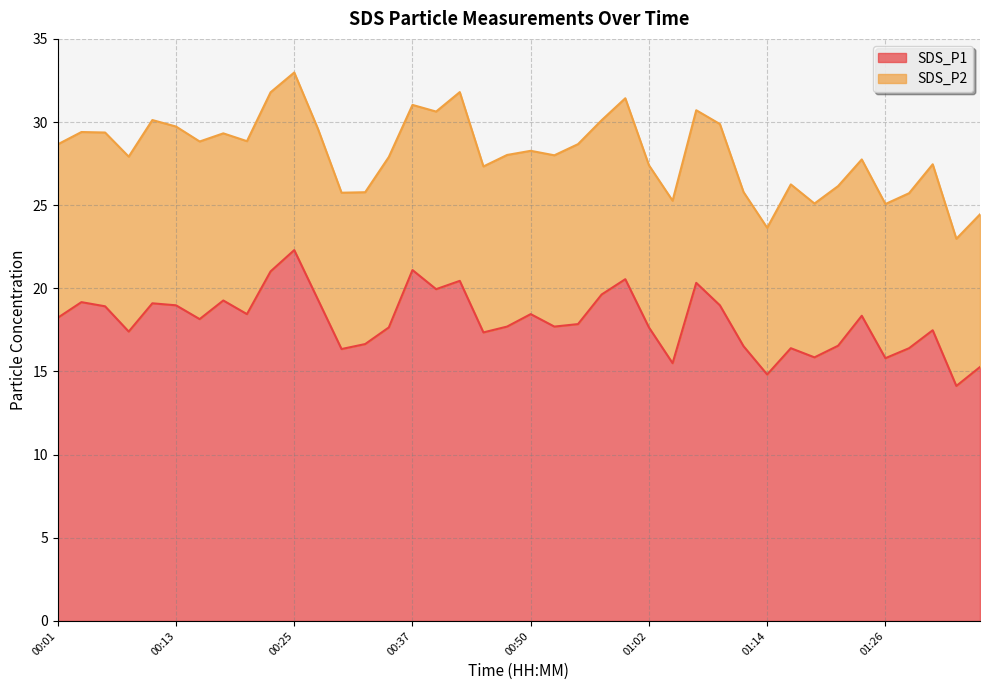

True or false: the data shows 25.9 at 01:11.

False